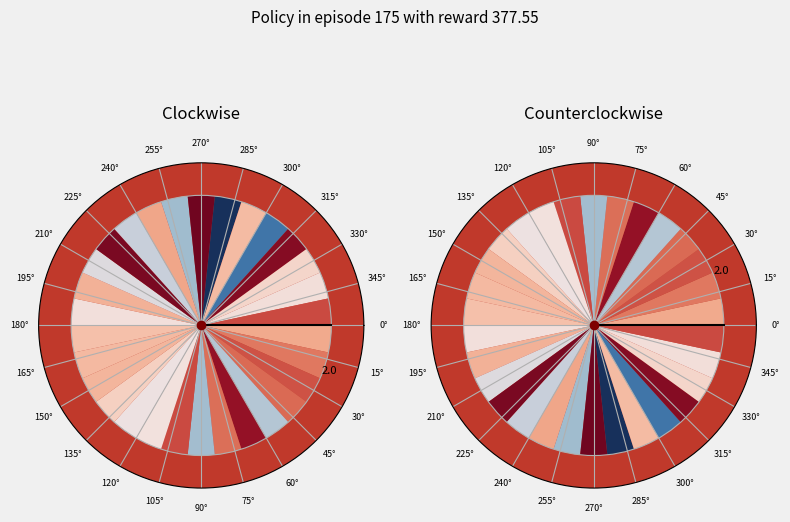

Combined, do 15° and 0° account for over 50%?

Yes